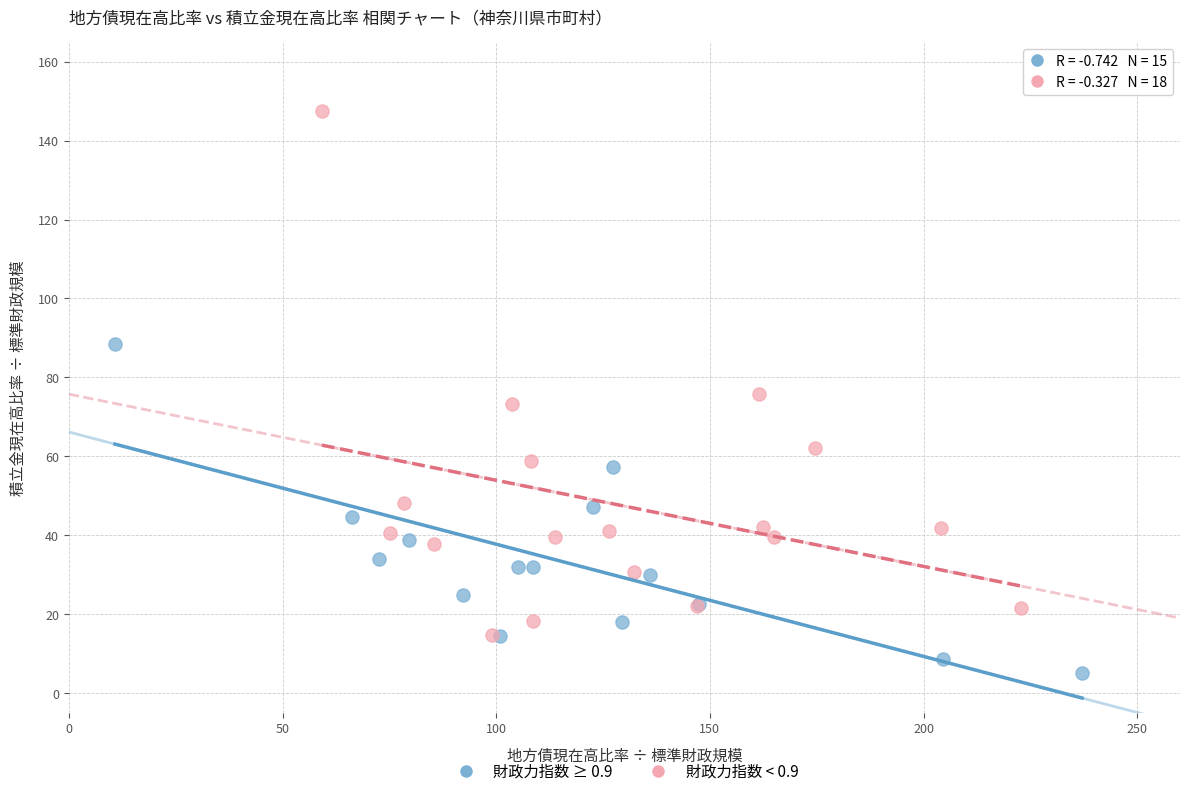

Which series reaches the maximum Y coordinate?

財政力指数 < 0.9